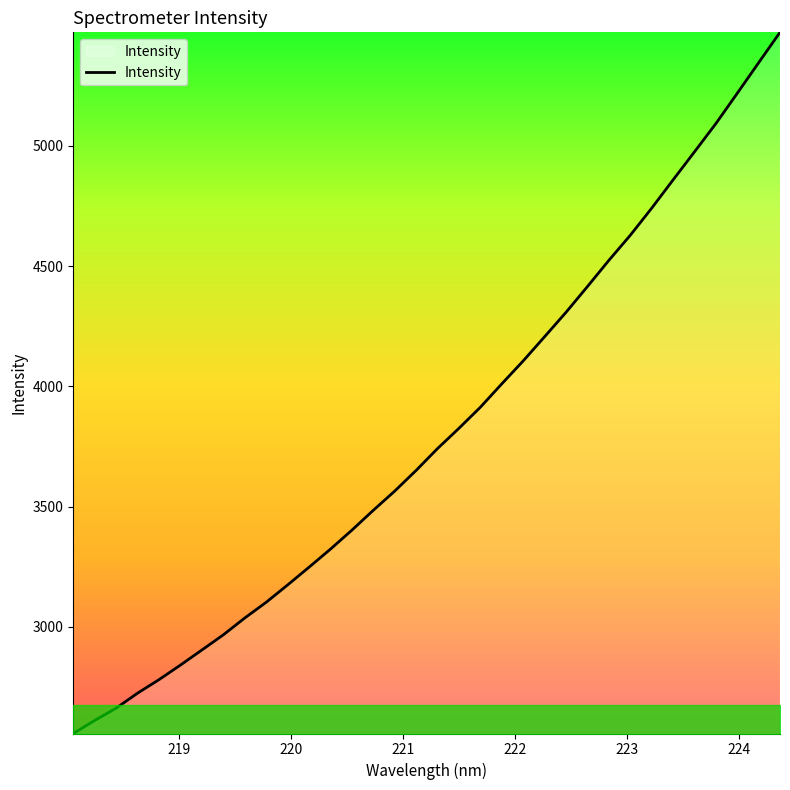

What is the minimum value shown in the chart?

2556.3